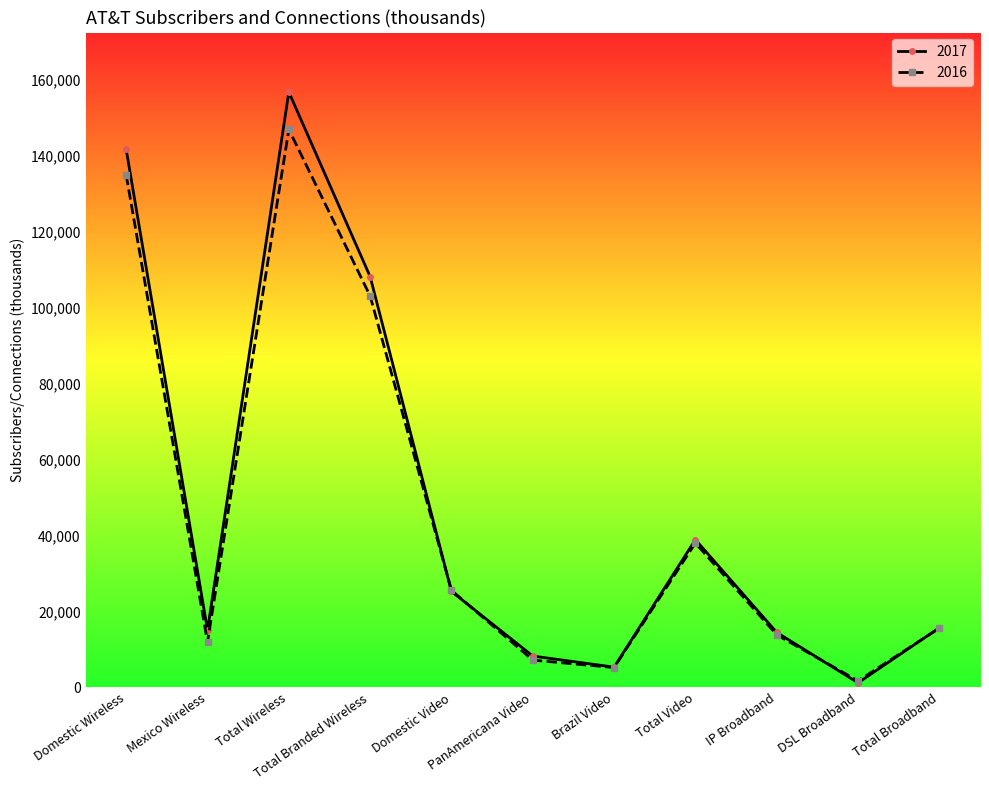

Which series has the largest range (max minus min)?

2017